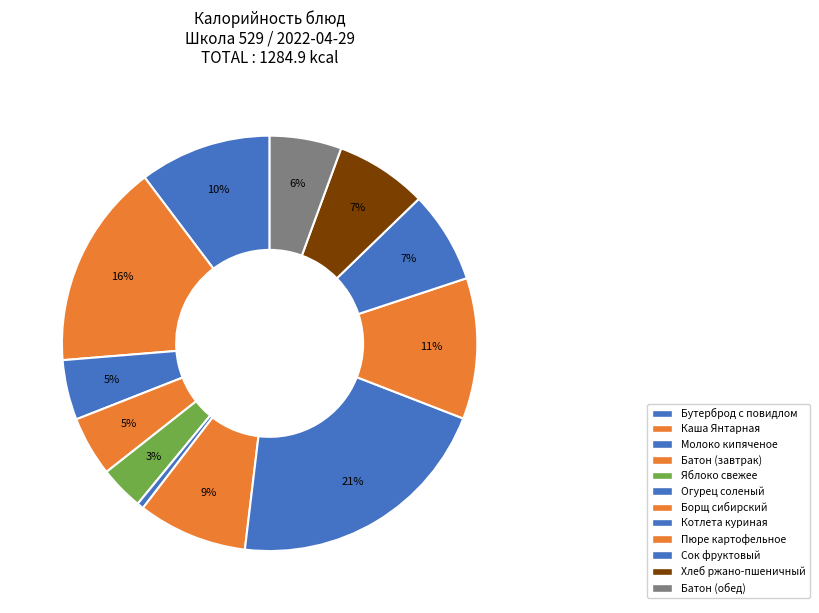

What percentage is the Огурец соленый slice, to the nearest percent?

1%